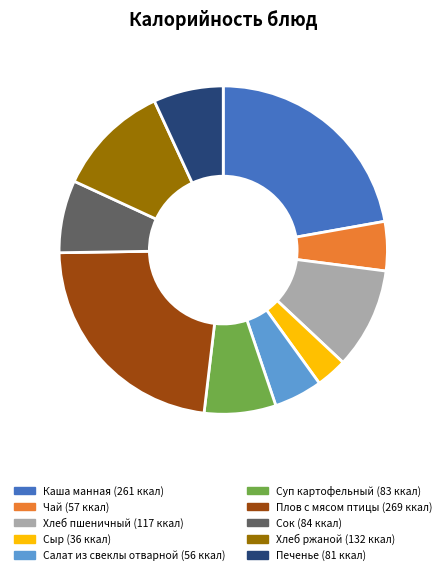

How many slices are in this pie chart?

10